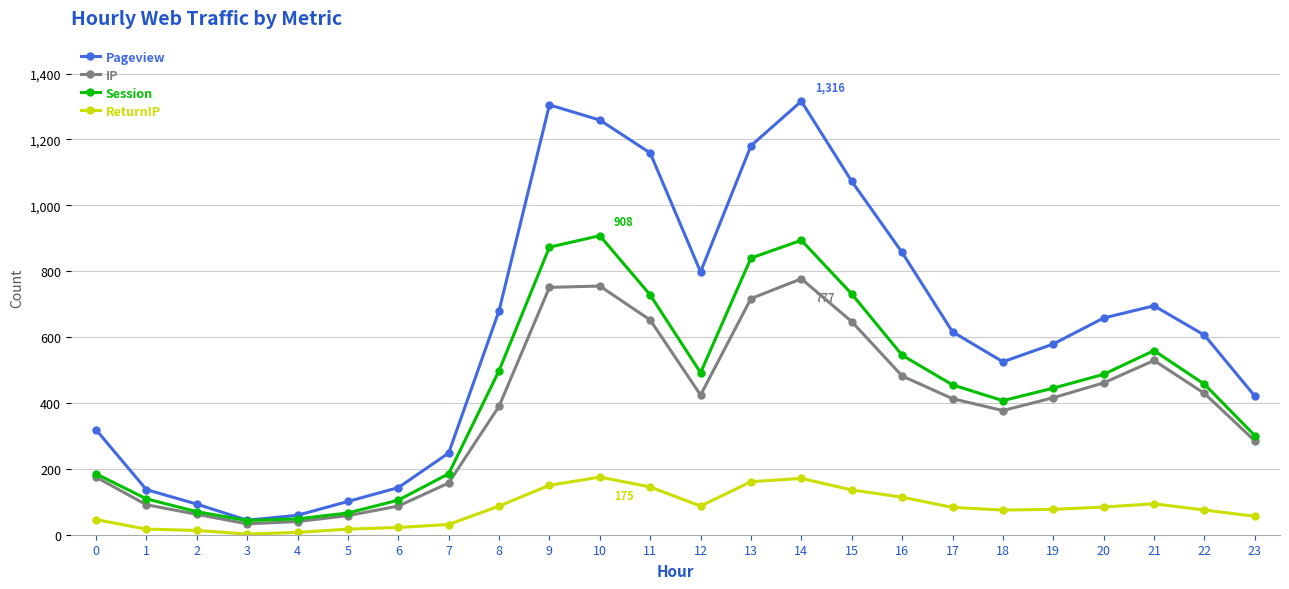

Which series changed the most between 1 and 15?

Pageview